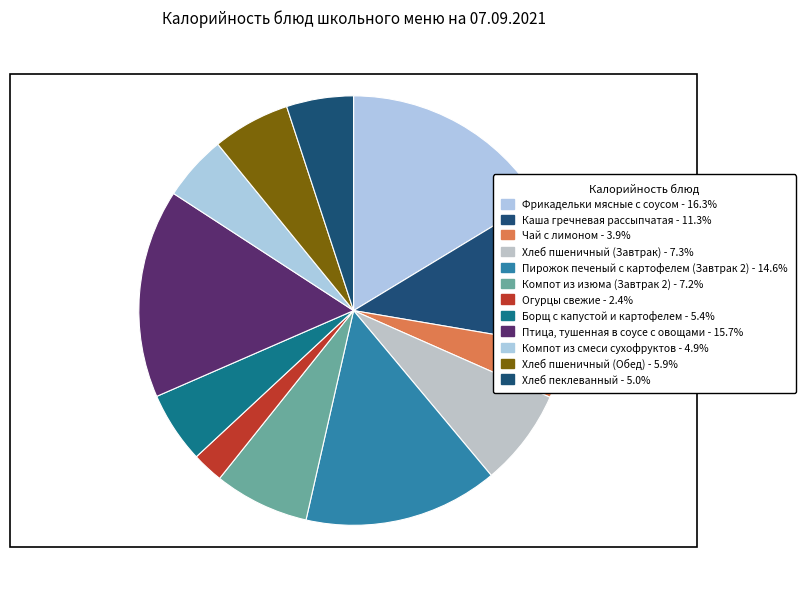

Count the number of slices in the pie.

12